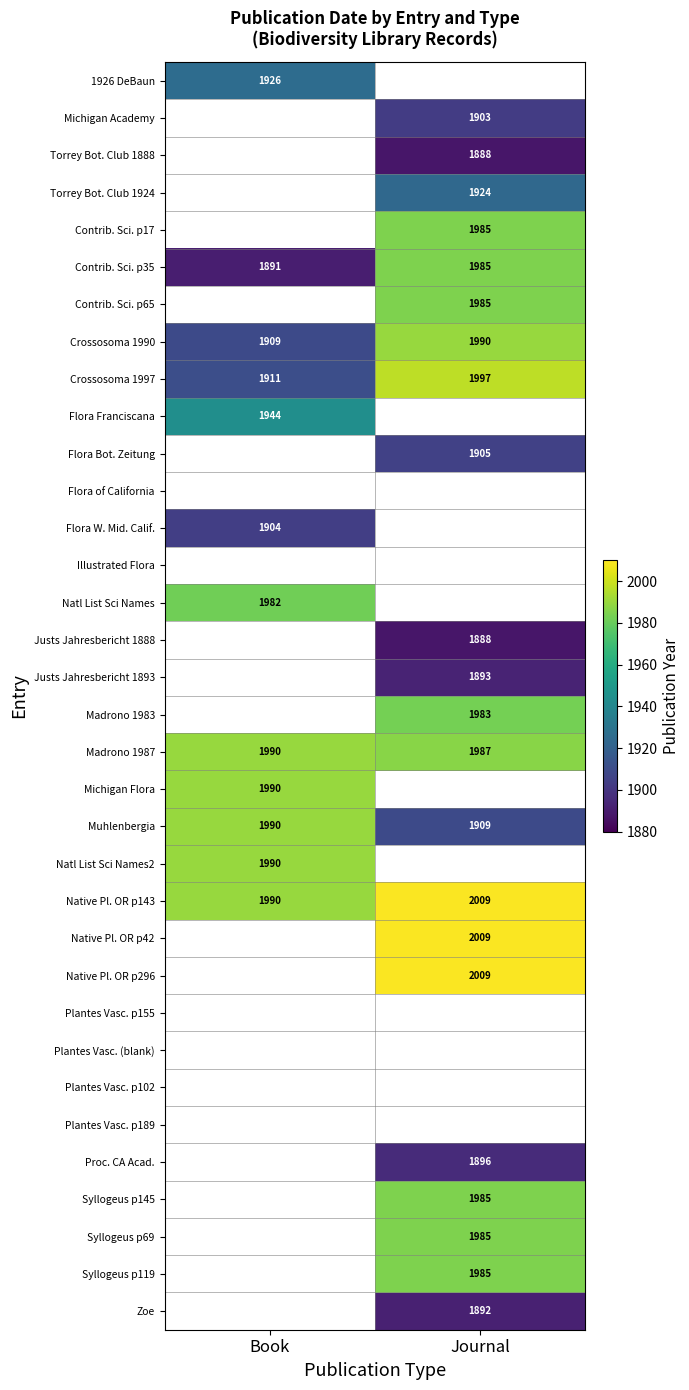

Is it true that Syllogeus p119 equals 2757 at Journal?

False